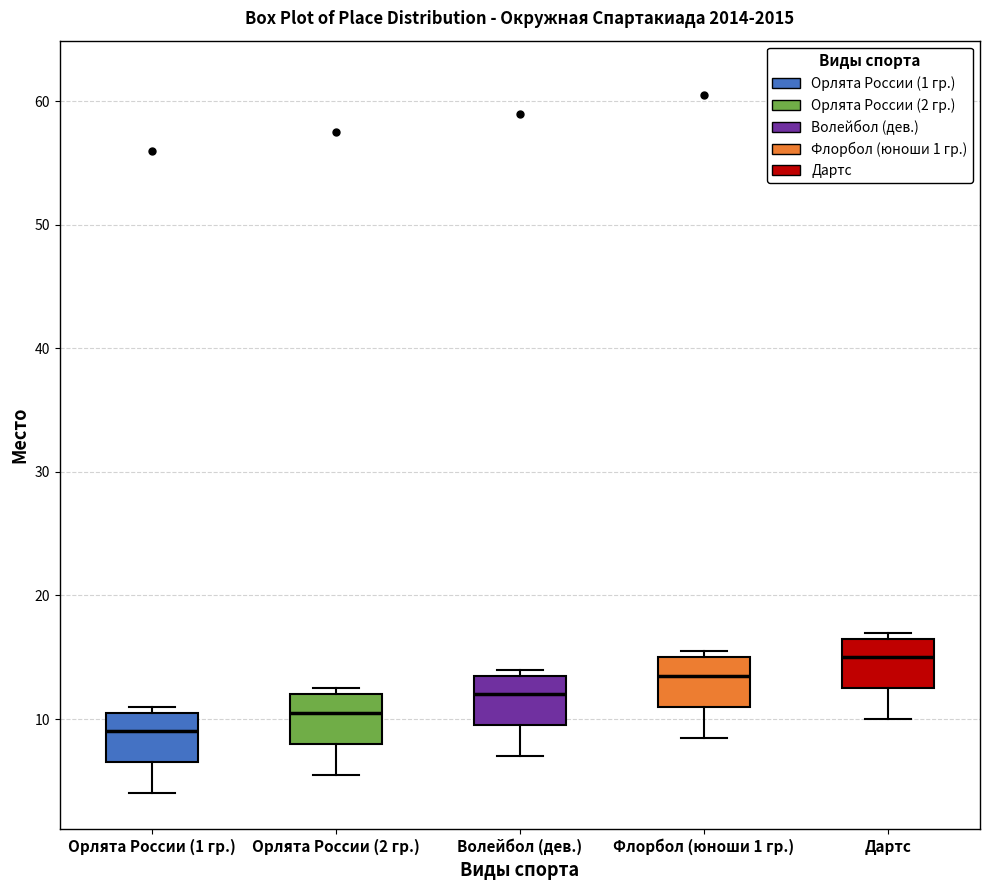

Where does the lower whisker of the box for Флорбол (юноши 1 гр.) end on the y-axis? The values are not printed on the chart, so give them approximately, as read against the axis.

9